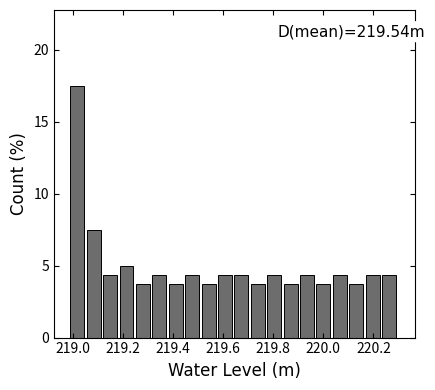

Around what value on the x-axis is the tallest bar? Give the approximate position of its centre, as read against the axis.

219.02